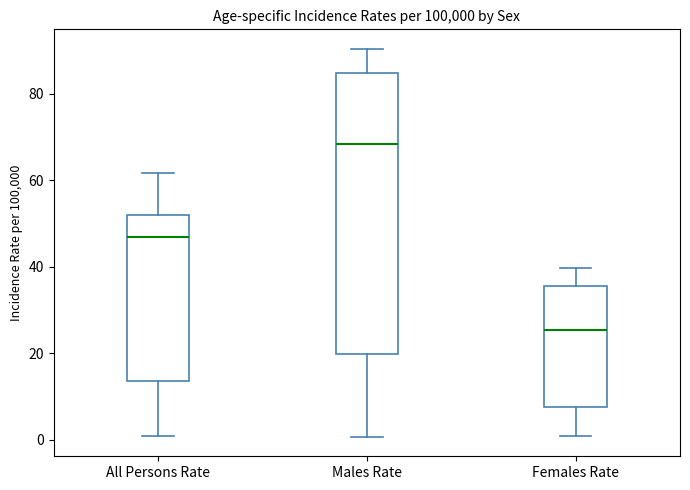

Where does the upper whisker of the box for Males Rate end on the y-axis? The values are not printed on the chart, so give them approximately, as read against the axis.

90